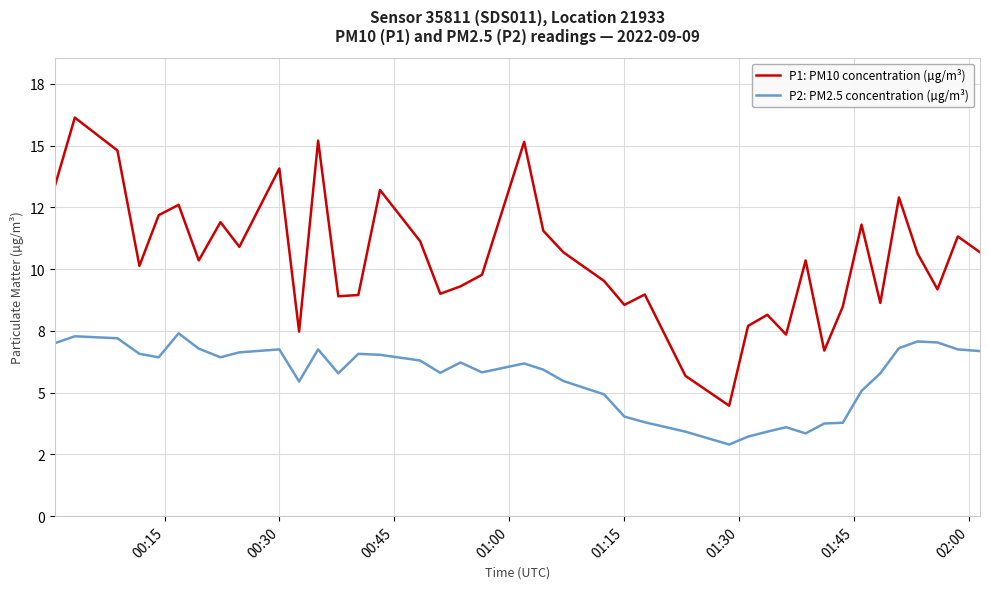

What are all the series names shown in the legend?

P1: PM10 concentration (µg/m³), P2: PM2.5 concentration (µg/m³)